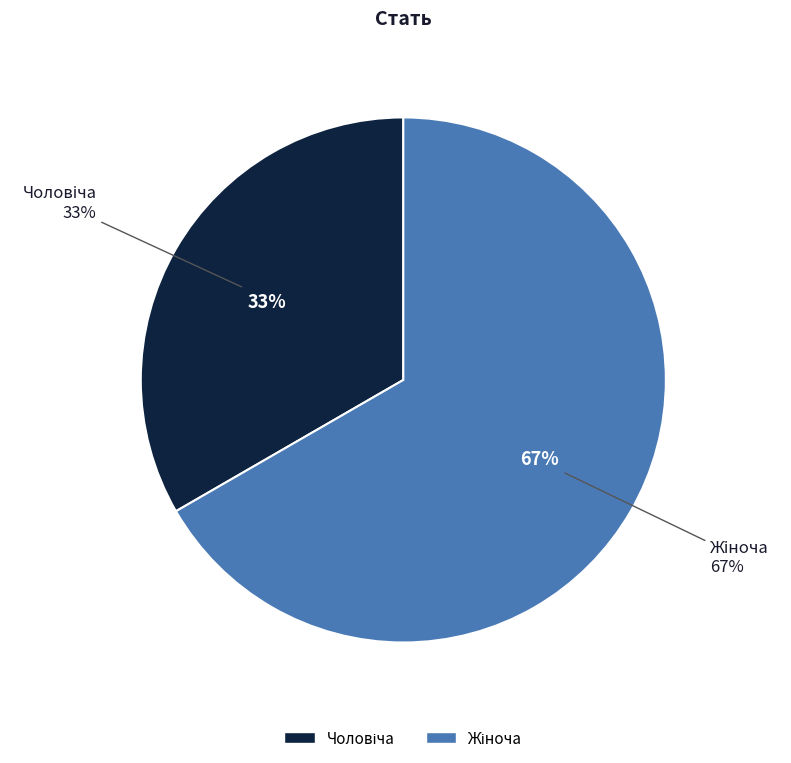

Which has a higher value, Чоловіча or Жіноча?

Жіноча